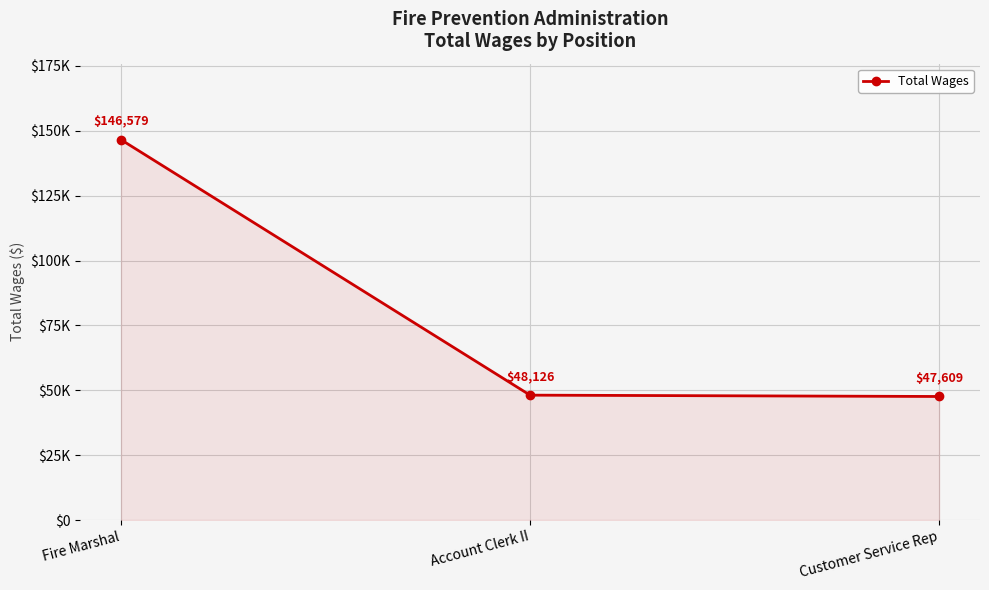

Between Account Clerk II and Fire Marshal, which is larger?

Fire Marshal